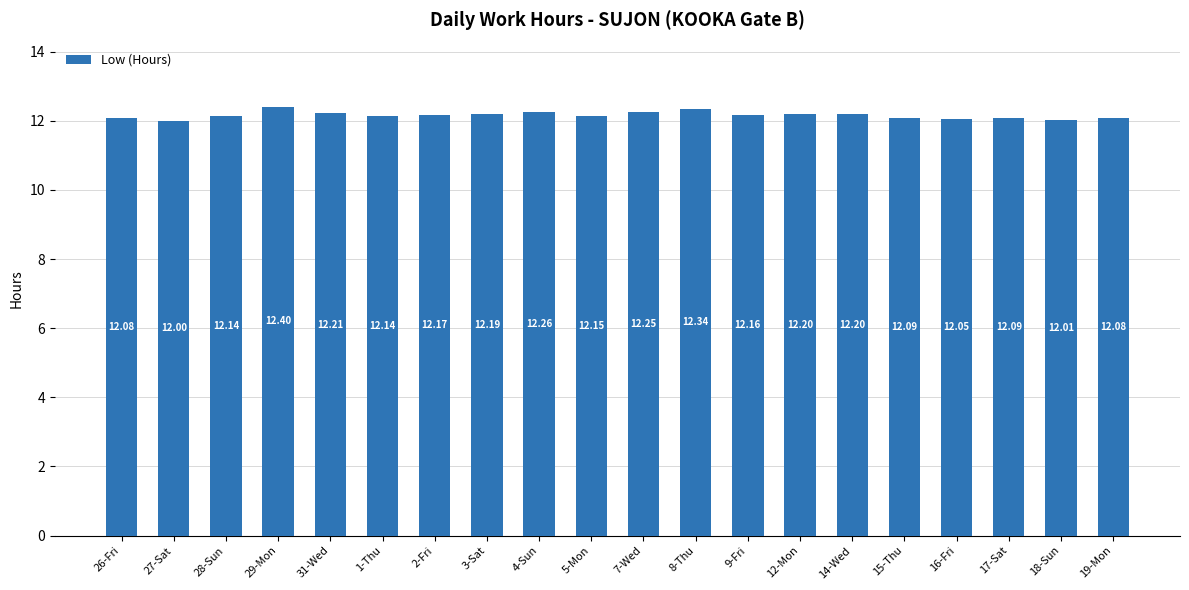

What is the maximum value shown in the chart?

12.4